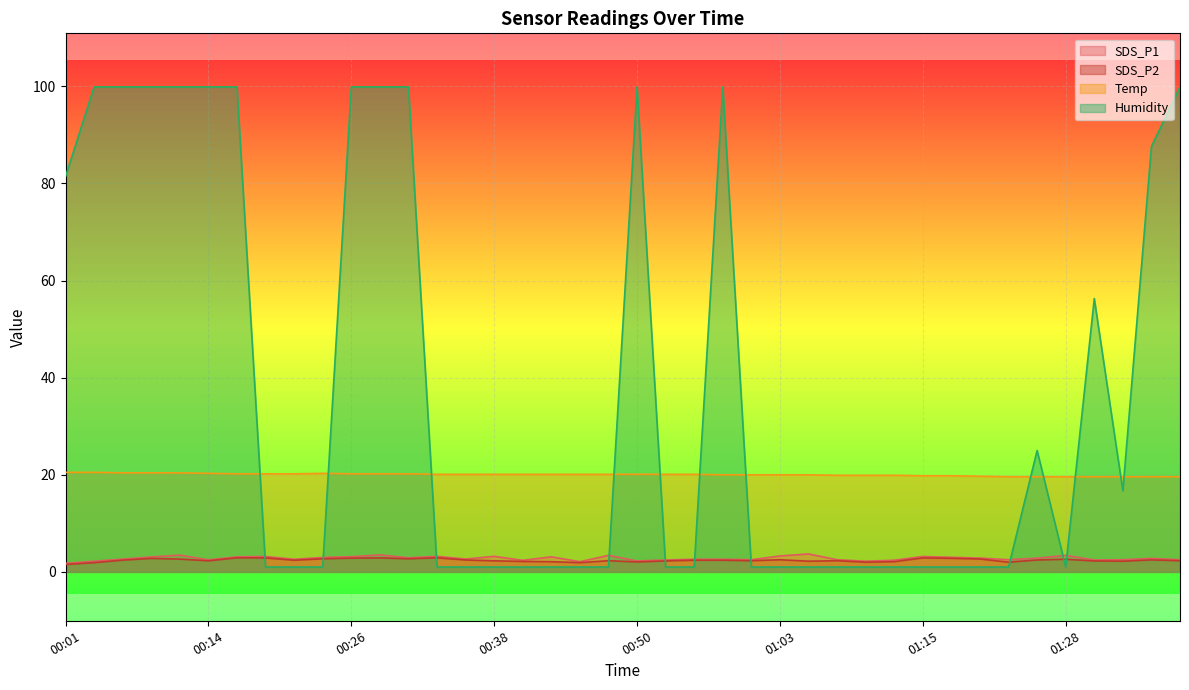

Where is SDS_P1 nearest to the value 2?

00:46